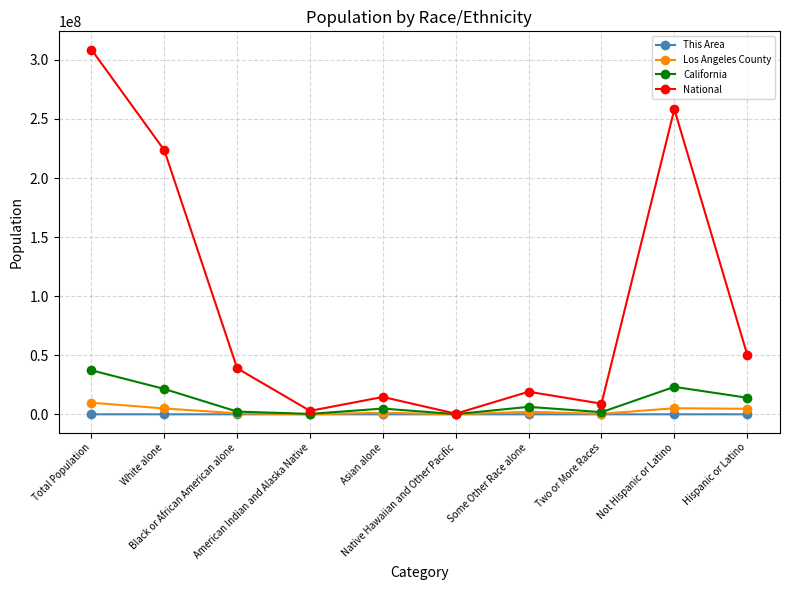

What is the total value across all series at Some Other Race alone?

27566936